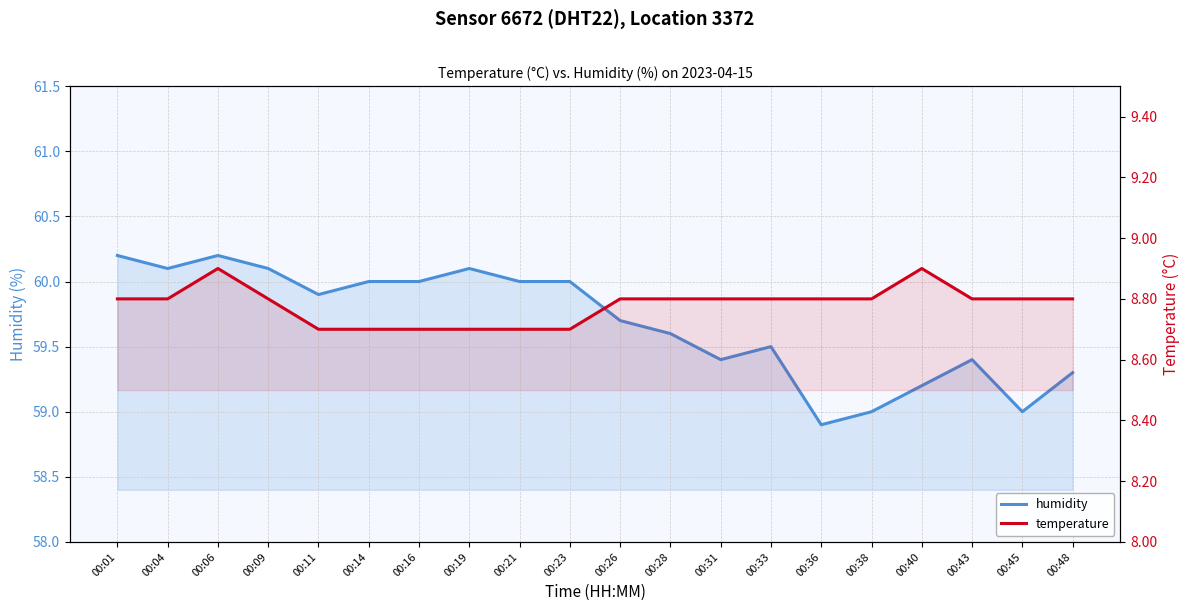

What is the difference between the maximum and minimum values in the temperature series?

0.2